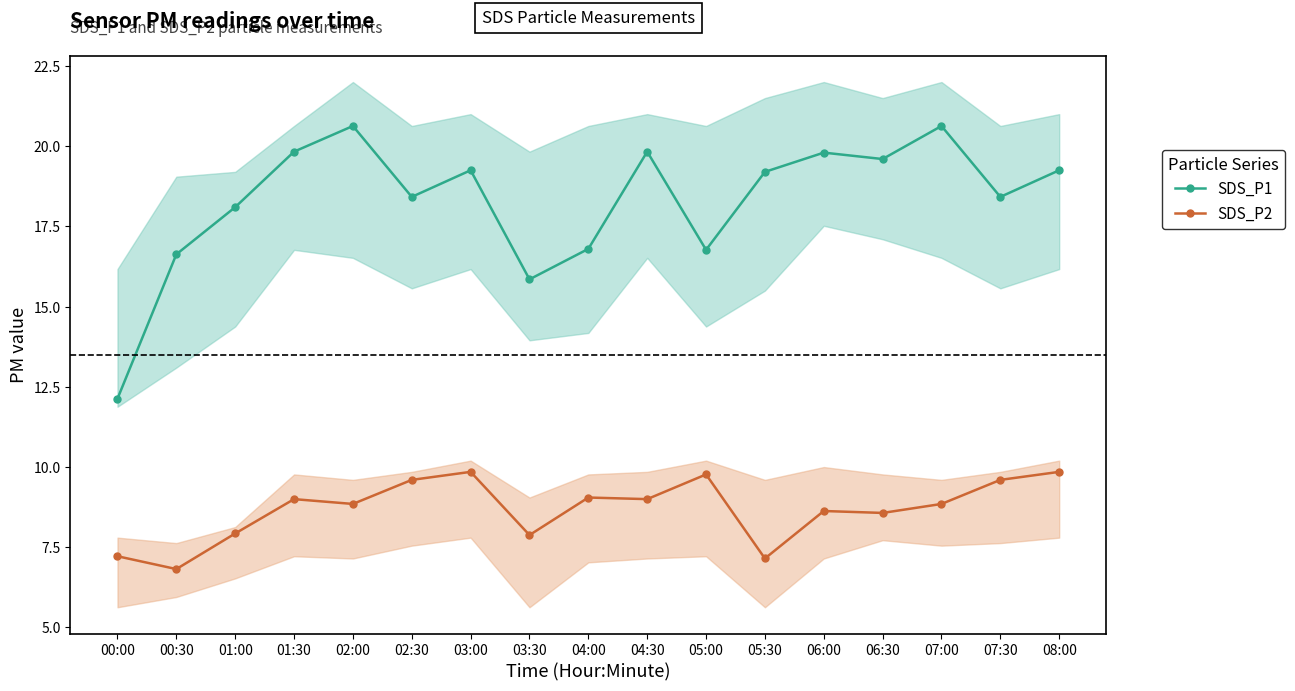

Reading left to right, transcribe all the data shown in this chart.

SDS_P1: 12.1	16.6	18.1	19.8	20.6	18.4	19.2	15.8	16.8	19.8	16.8	19.2	19.8	19.6	20.6	18.4	19.2
SDS_P2: 7.2	6.8	7.9	9.0	8.8	9.6	9.8	7.9	9.1	9.0	9.8	7.2	8.6	8.6	8.8	9.6	9.8